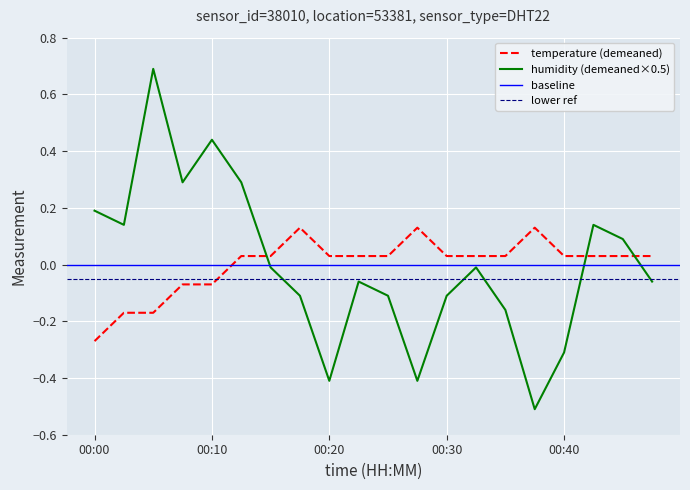

True or false: temperature and humidity cross at least once.

True